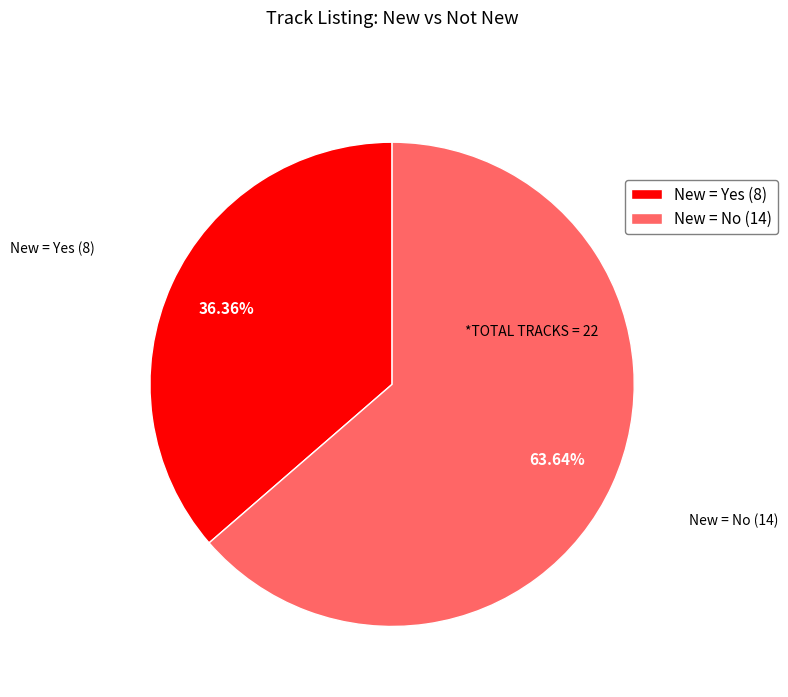

Which category accounts for the majority?

New = No (14)